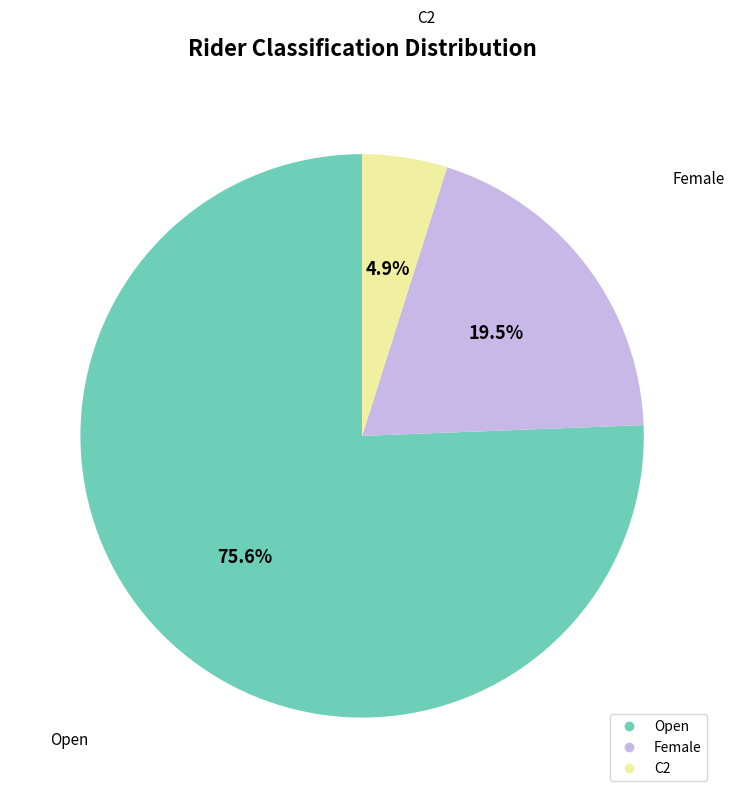

How much of the chart is everything except C2?

95.1%